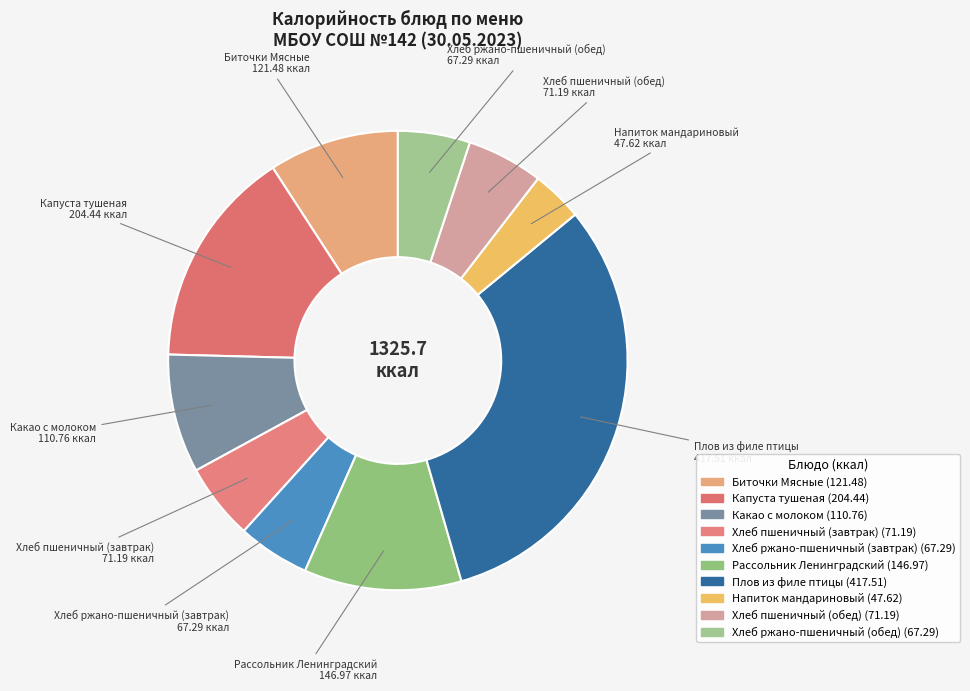

What is the total percentage of Хлеб пшеничный (обед) and Капуста тушеная?

20.8%